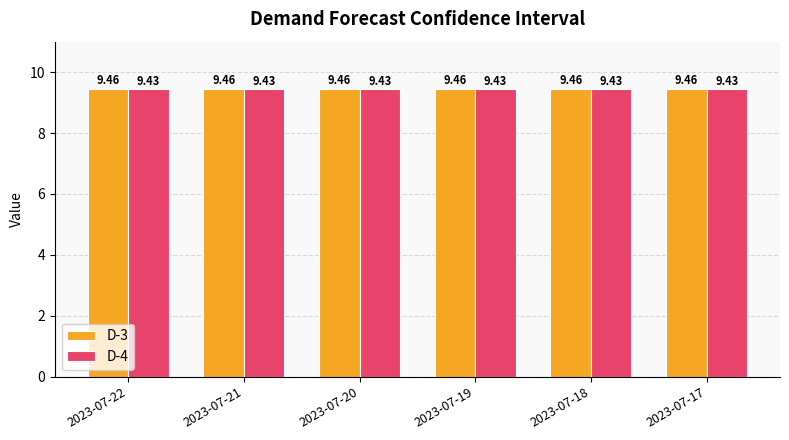

List the series in order of their overall mean, highest first.

D-3, D-4